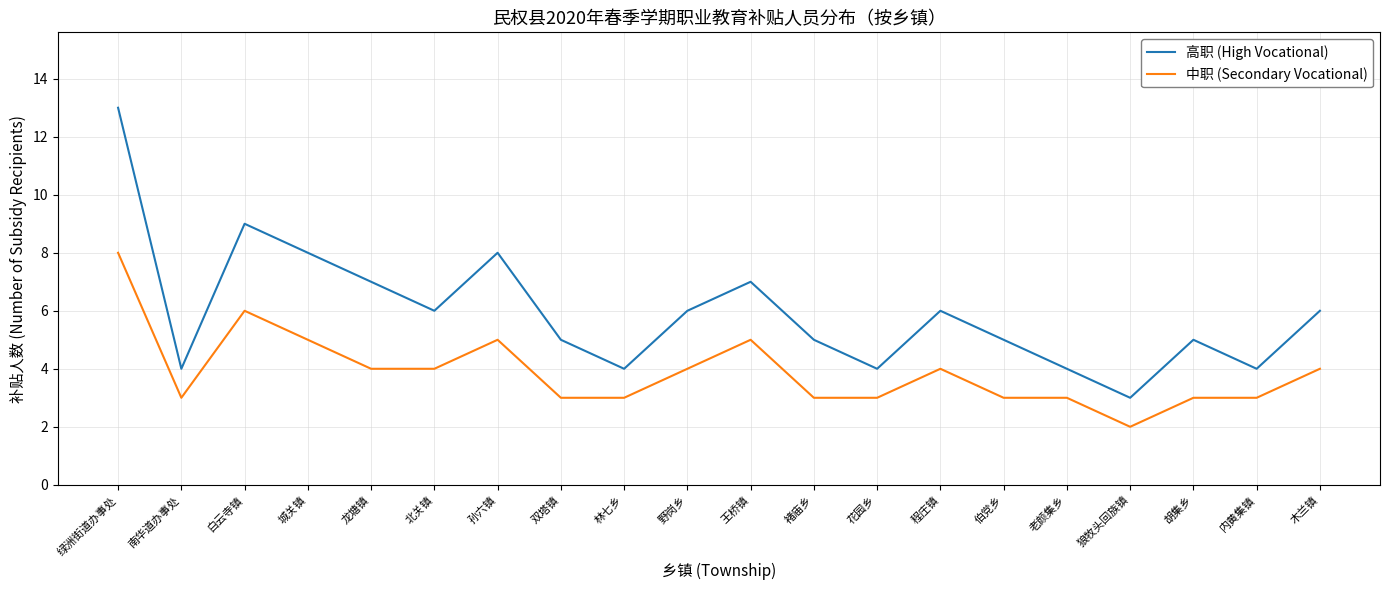

Rank the series at 林七乡 from highest to lowest value.

高职 (High Vocational), 中职 (Secondary Vocational)